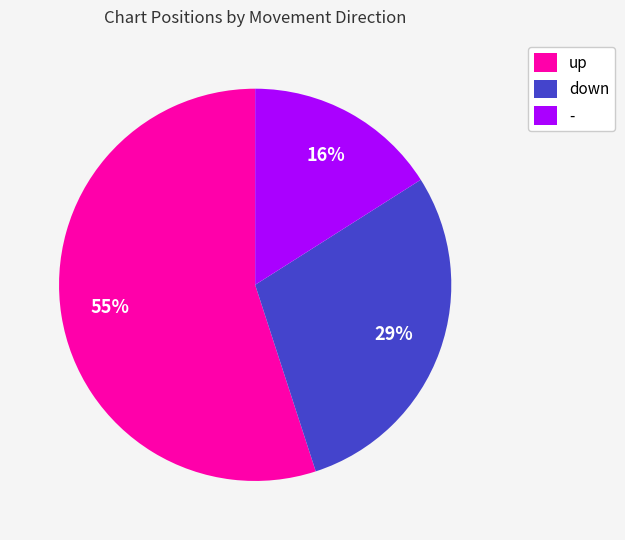

Which category has the biggest portion of the pie?

up